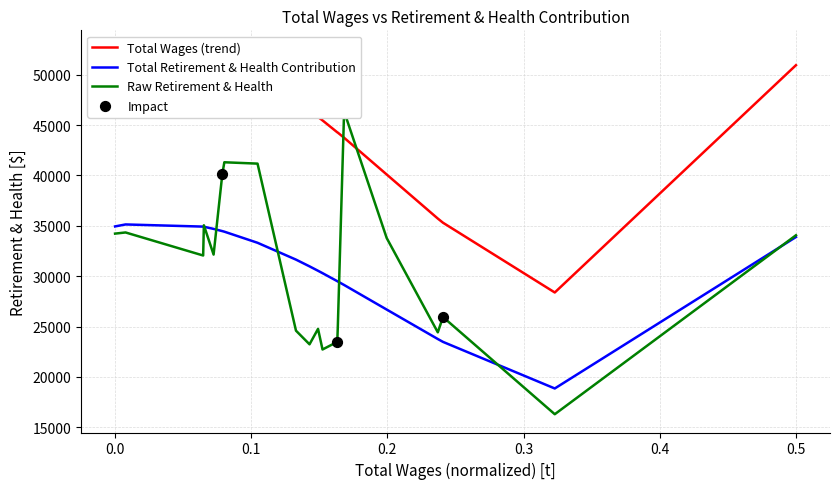

At how many categories does at least one series exceed 25082?

20